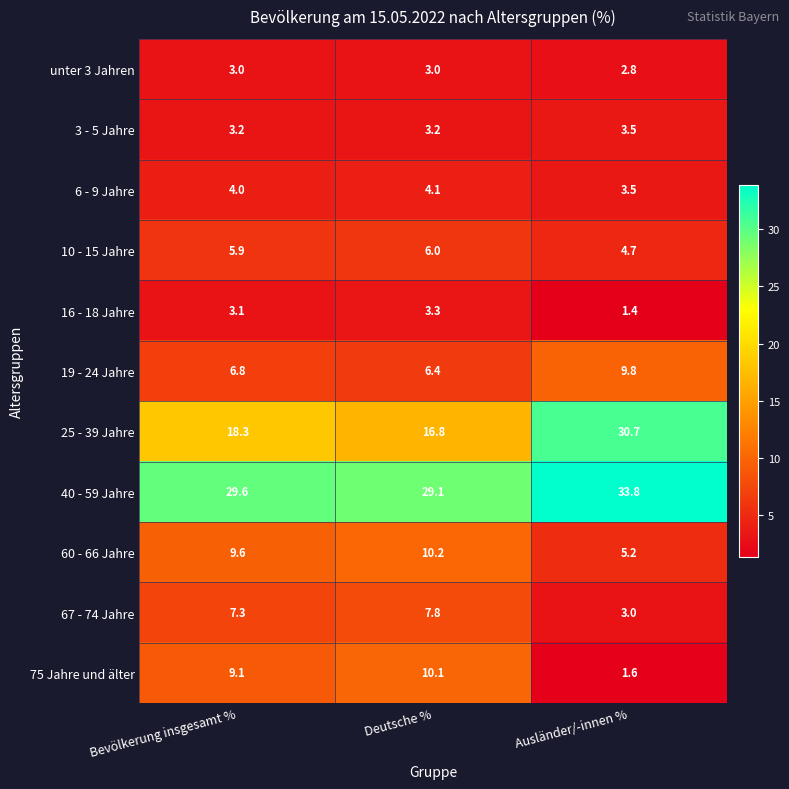

True or false: 60 - 66 Jahre has a value of 4.9 at Deutsche %.

False